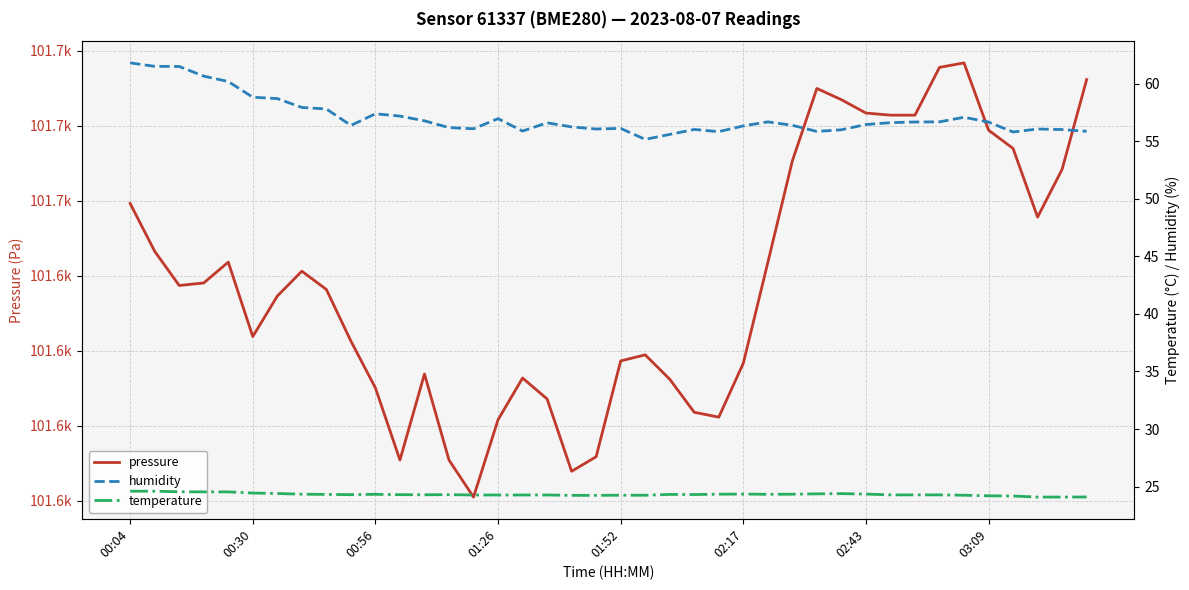

What is the value of the temperature point at the 15th from the left?

24.3